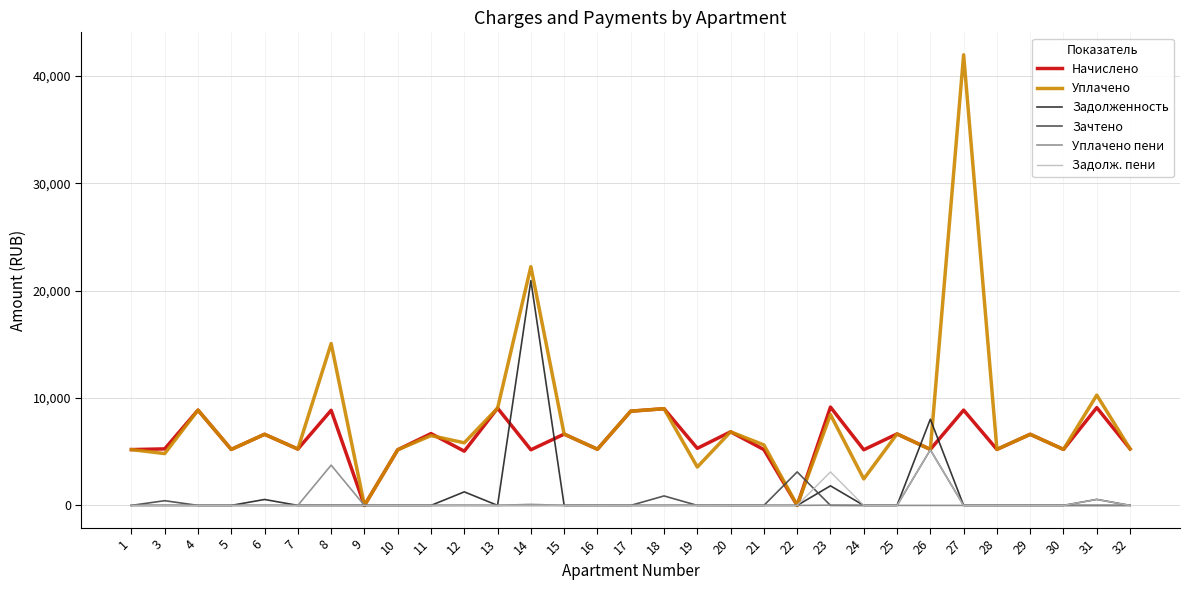

Which series has the largest range (max minus min)?

Уплачено